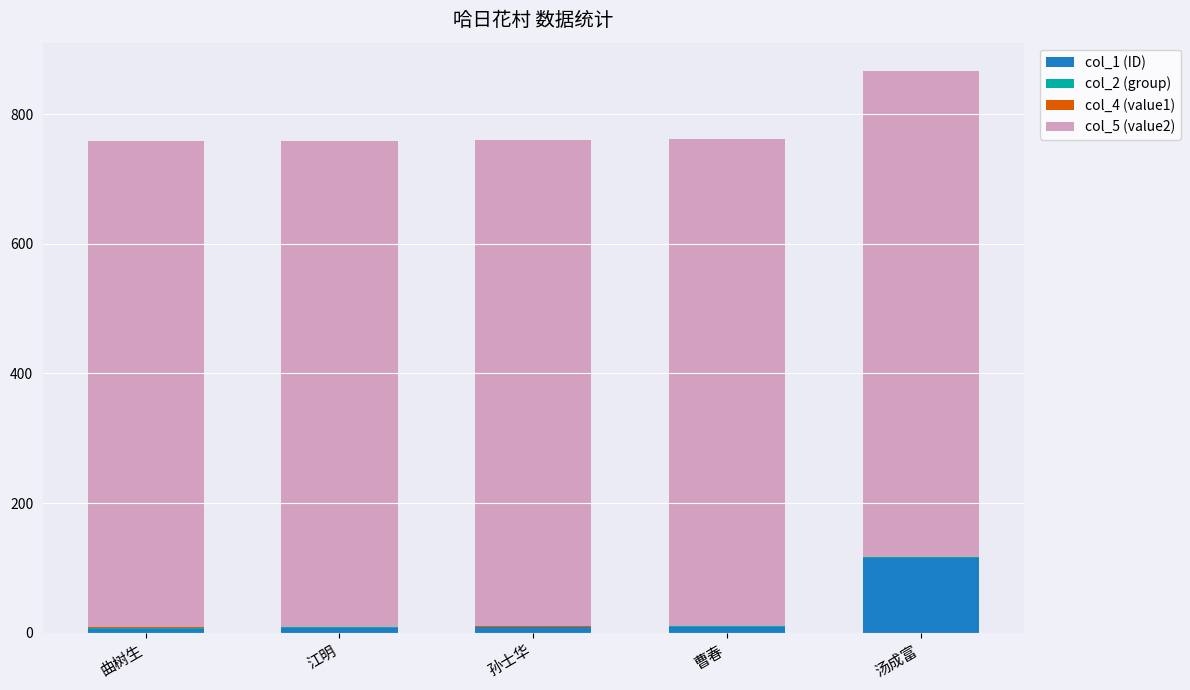

At which category is the sum across all series the highest?

汤成富